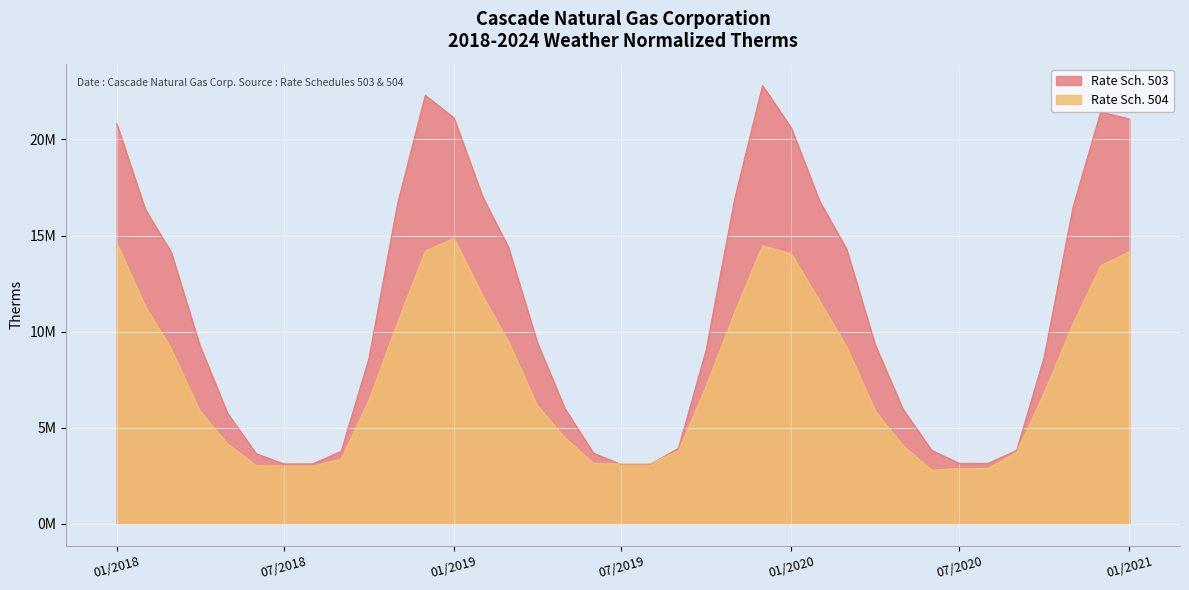

True or false: Rate Sch. 503 has a value of 1485390.7 at 2019-08-01.

False